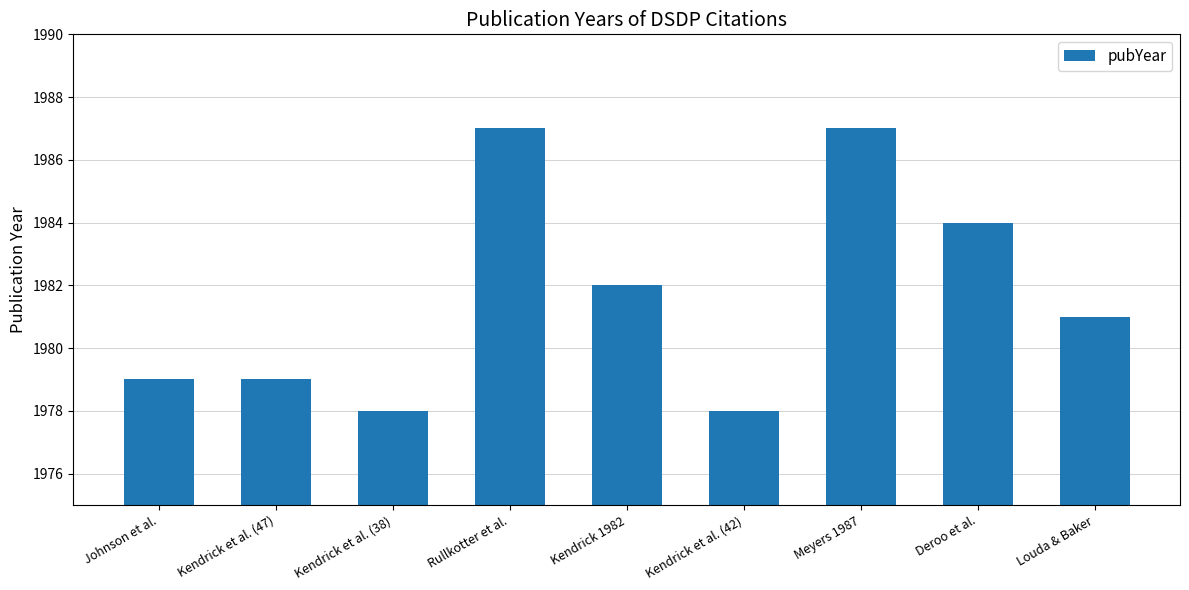

Is it true that the value at Kendrick 1982 is 1982?

True